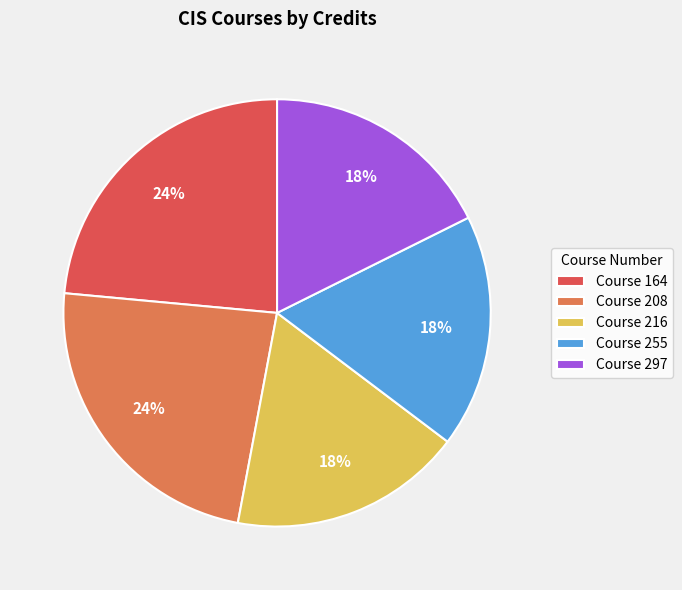

Combined, do Course 208 and Course 297 account for over 50%?

No